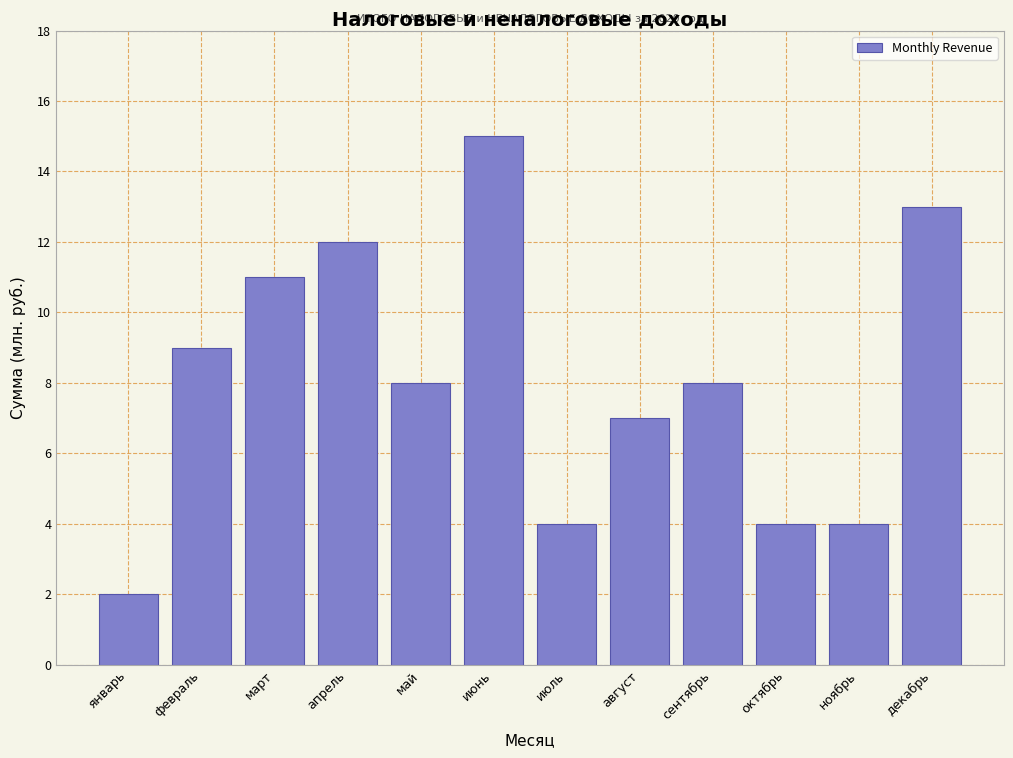

Reading left to right, transcribe all the data shown in this chart.

январь=2	февраль=9	март=11	апрель=12	май=8	июнь=15	июль=4	август=7	сентябрь=8	октябрь=4	ноябрь=4	декабрь=13